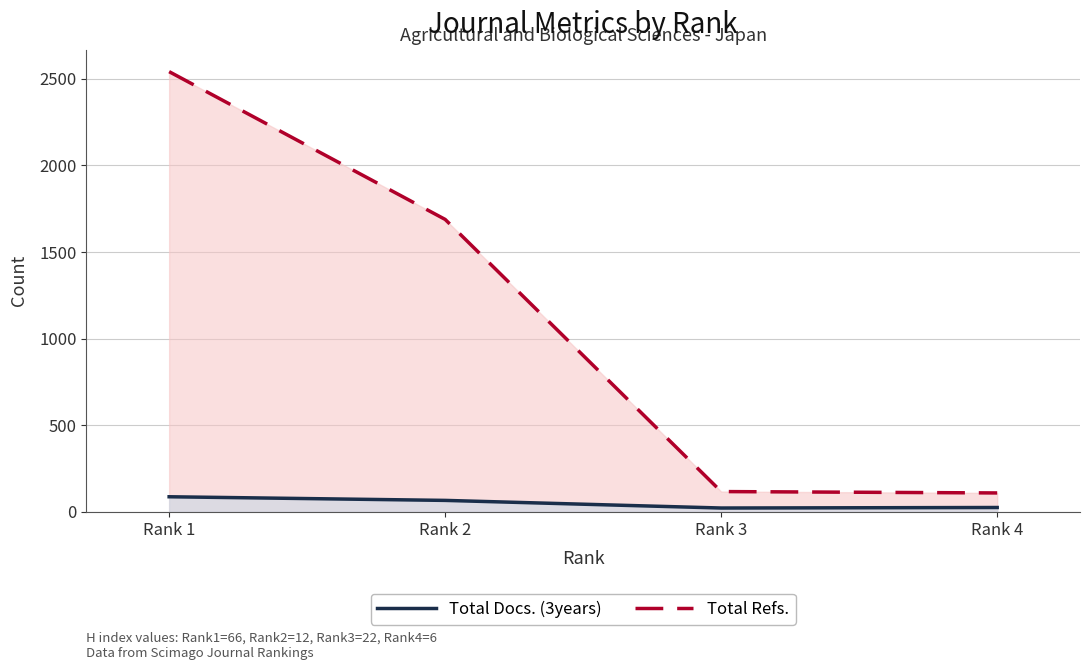

What is the difference between the second highest and second lowest values in the Total Docs. (3years) series?

41